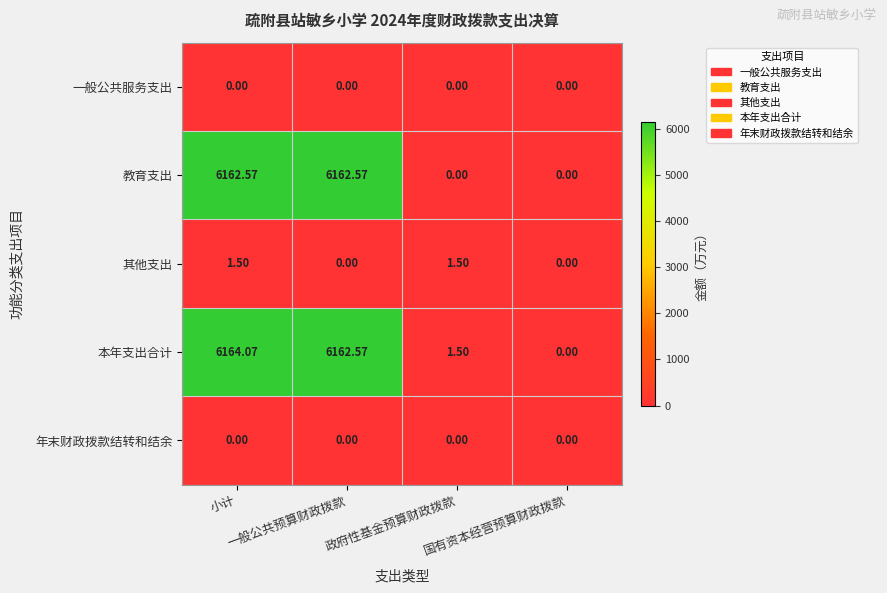

Which series has the widest spread of values?

本年支出合计